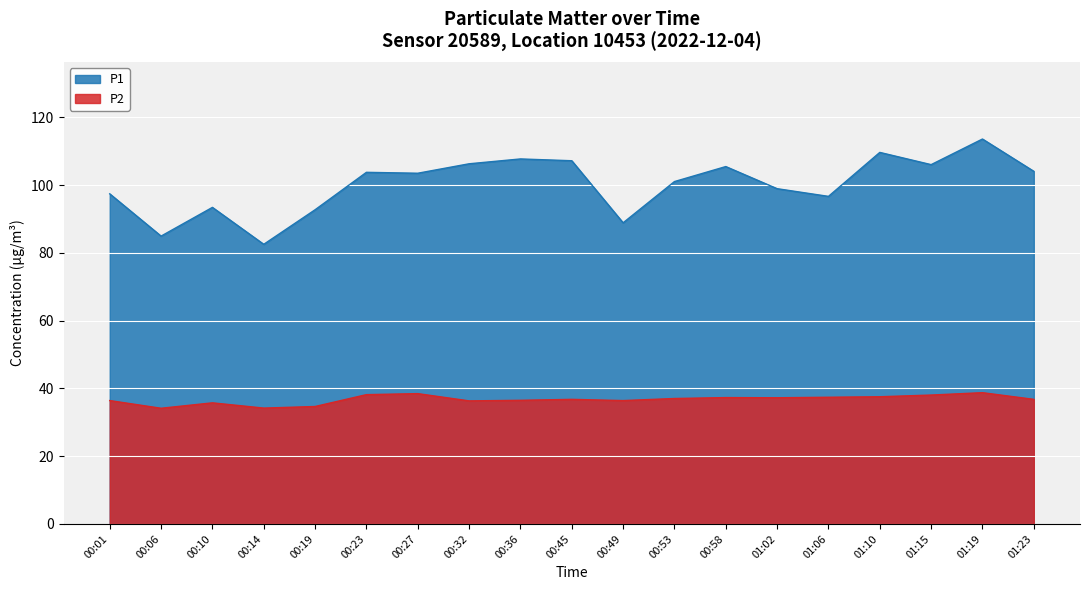

Reading left to right, transcribe all the data shown in this chart.

P1: 00:01=97.5	00:06=85.0	00:10=93.5	00:14=82.5	00:19=92.8	00:23=103.8	00:27=103.5	00:32=106.3	00:36=107.8	00:45=107.2	00:49=88.9	00:53=101.1	00:58=105.5	01:02=99.0	01:06=96.7	01:10=109.7	01:15=106.1	01:19=113.6	01:23=104.1
P2: 00:01=36.4	00:06=34.1	00:10=35.8	00:14=34.2	00:19=34.7	00:23=38.2	00:27=38.5	00:32=36.3	00:36=36.5	00:45=36.8	00:49=36.4	00:53=37.0	00:58=37.3	01:02=37.2	01:06=37.4	01:10=37.5	01:15=38.0	01:19=38.8	01:23=36.8